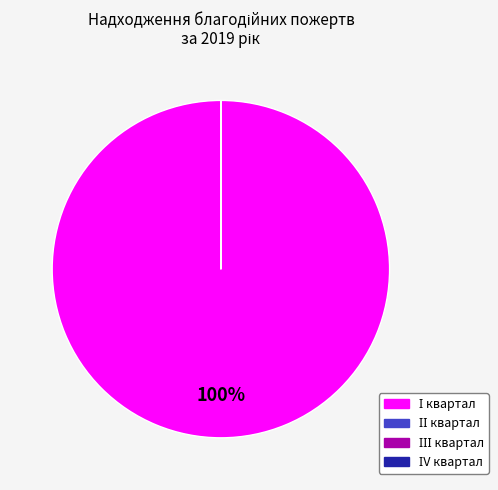

Is there a majority slice in this chart?

Yes